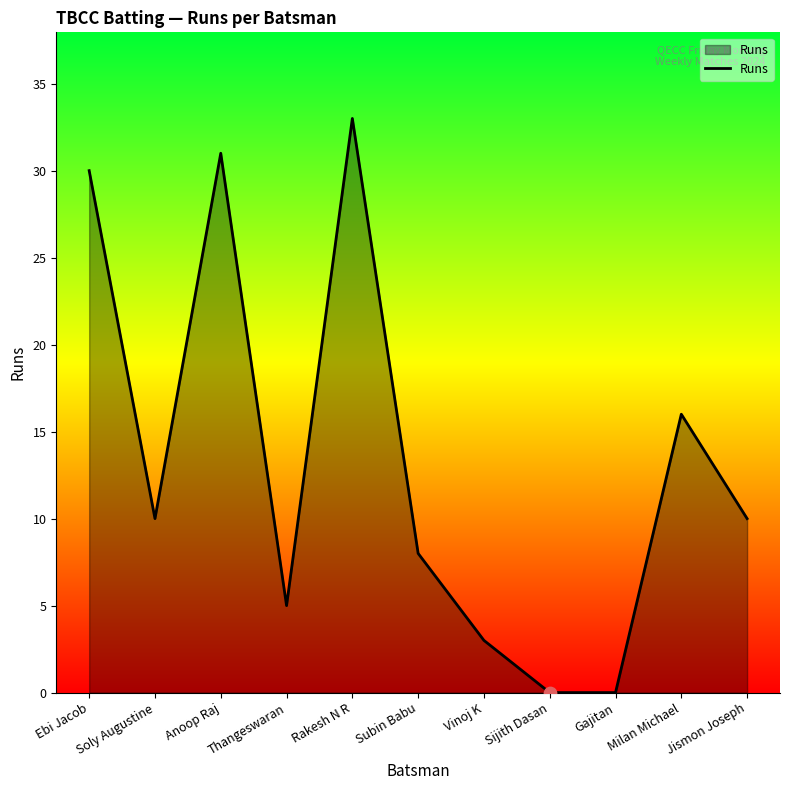

What is the ratio of the value at Soly Augustine to the value at Vinoj K?

3.3